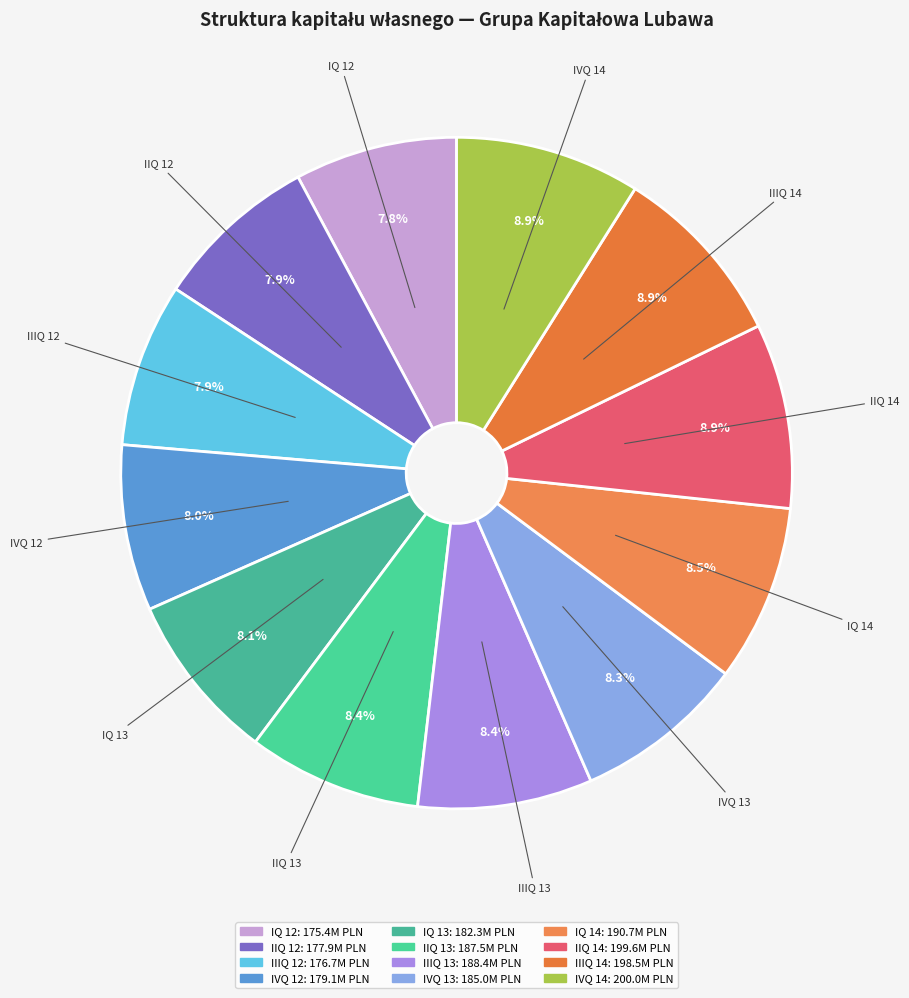

What is the change in value from IIIQ 12 to IVQ 14?

+23294940.8